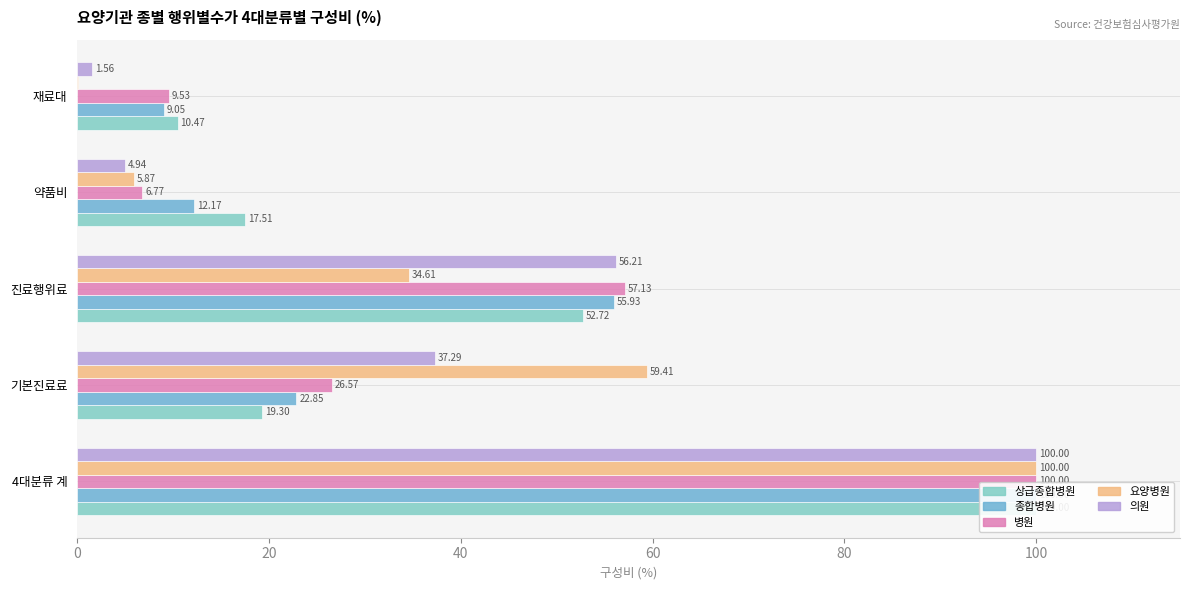

Reading right to left, extract all data points from this chart.

상급종합병원: 10.5	17.5	52.7	19.3	100.0
종합병원: 9.0	12.2	55.9	22.9	100.0
병원: 9.5	6.8	57.1	26.6	100.0
요양병원: 0.1	5.9	34.6	59.4	100.0
의원: 1.6	4.9	56.2	37.3	100.0